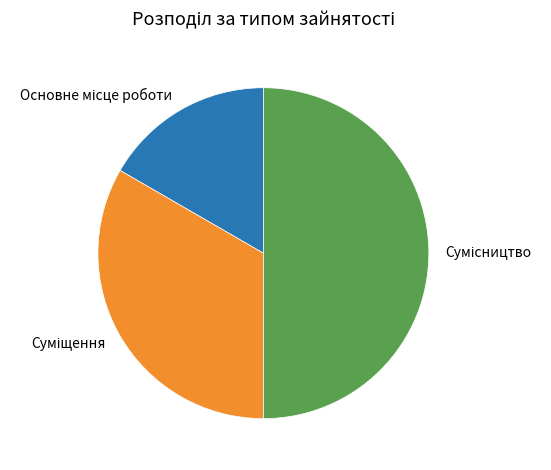

Between Основне місце роботи and Суміщення, which is larger?

Суміщення